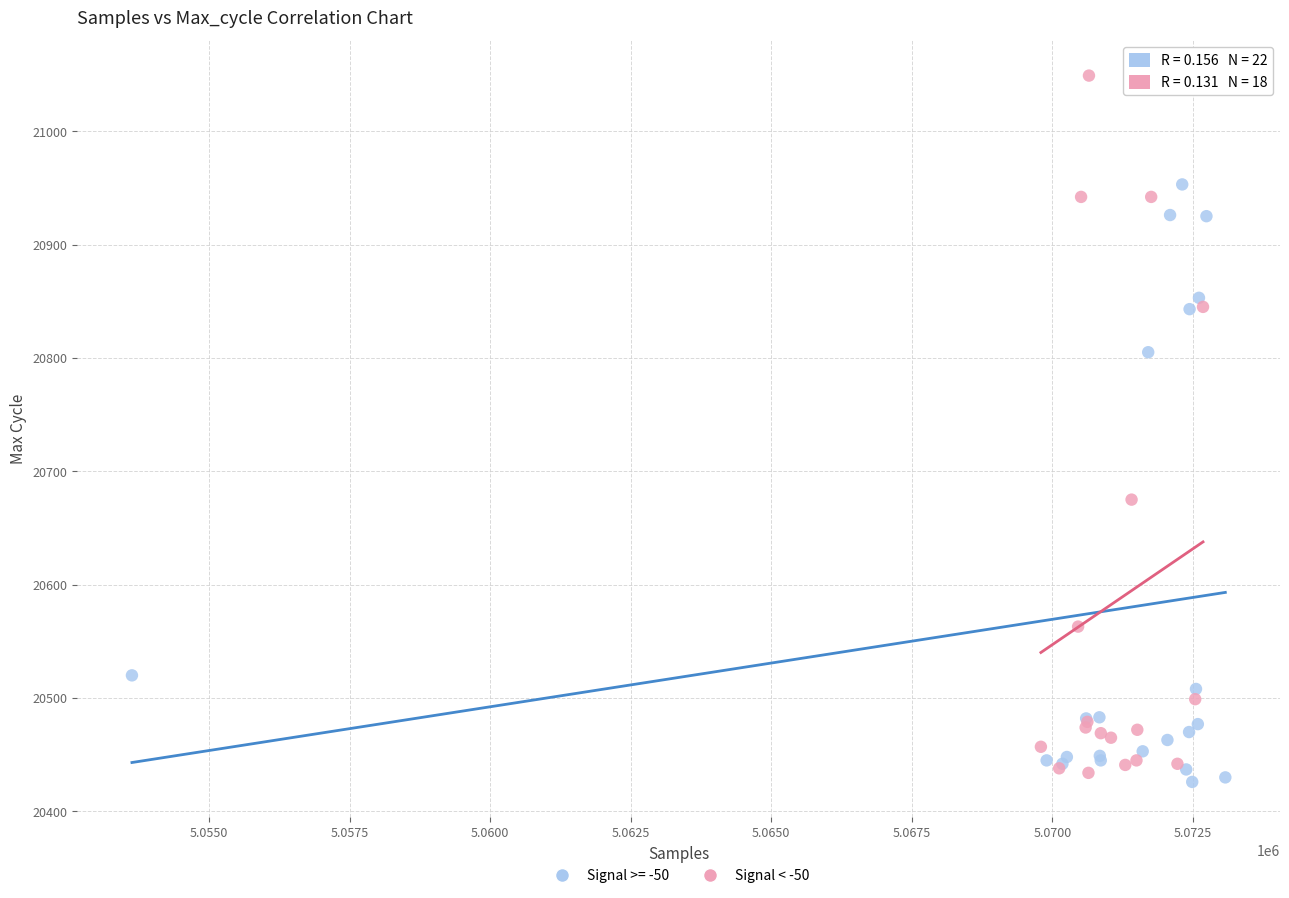

Which series has the largest Y range (max minus min)?

Signal < -50